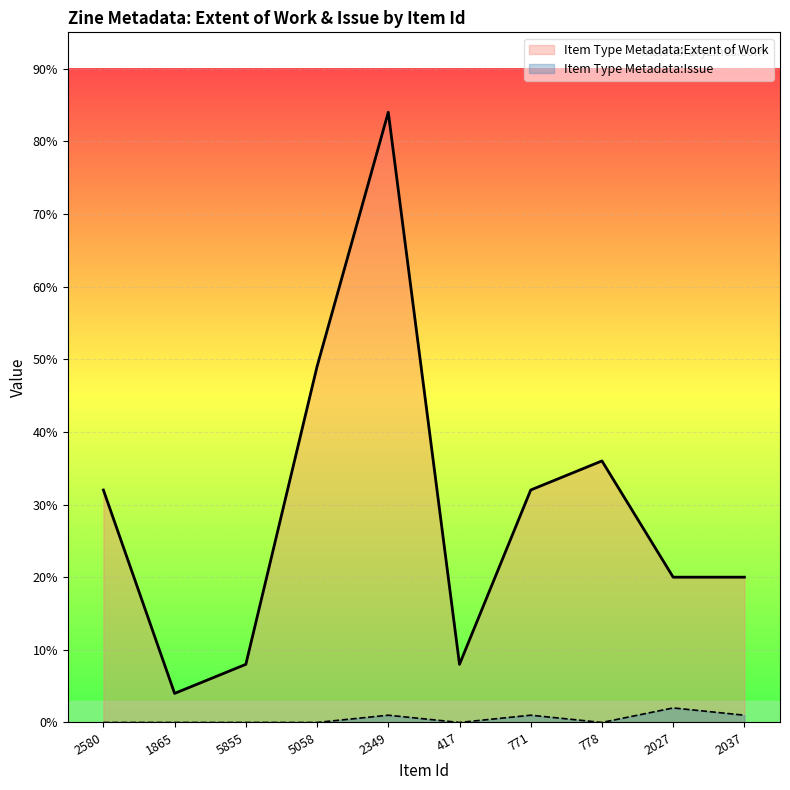

The value of Item Type Metadata:Extent of Work at 5855 is 8. True or false?

True